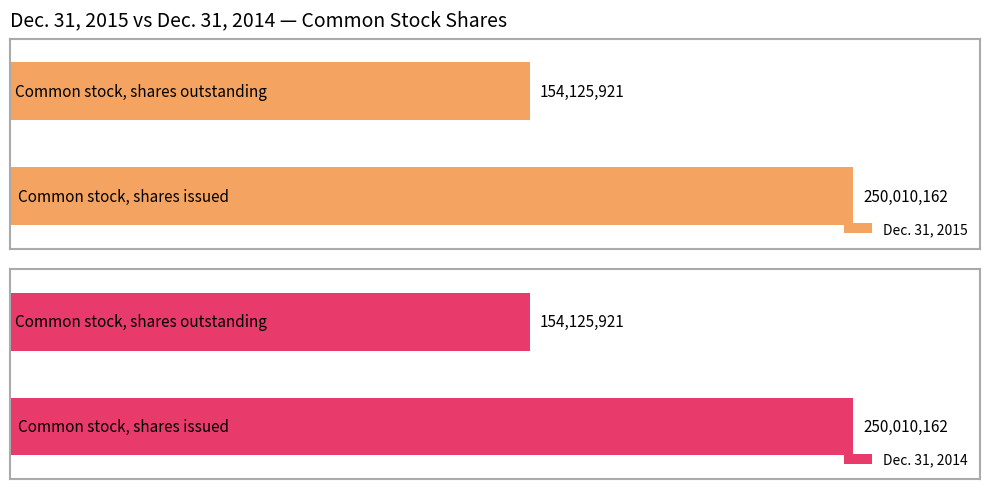

What is the maximum value for Dec. 31, 2015?

250010162